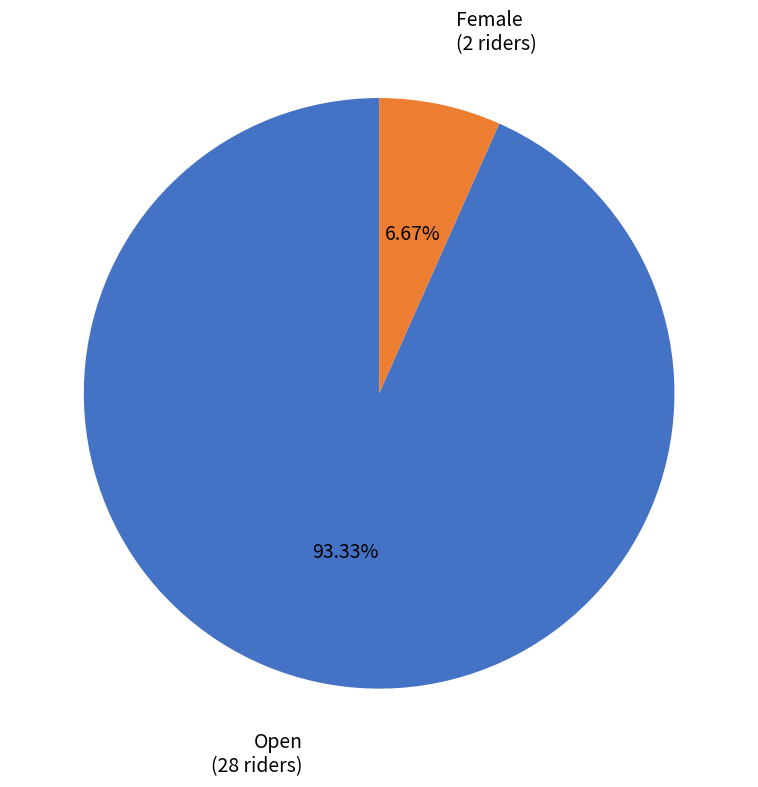

How many slices are in this pie chart?

2